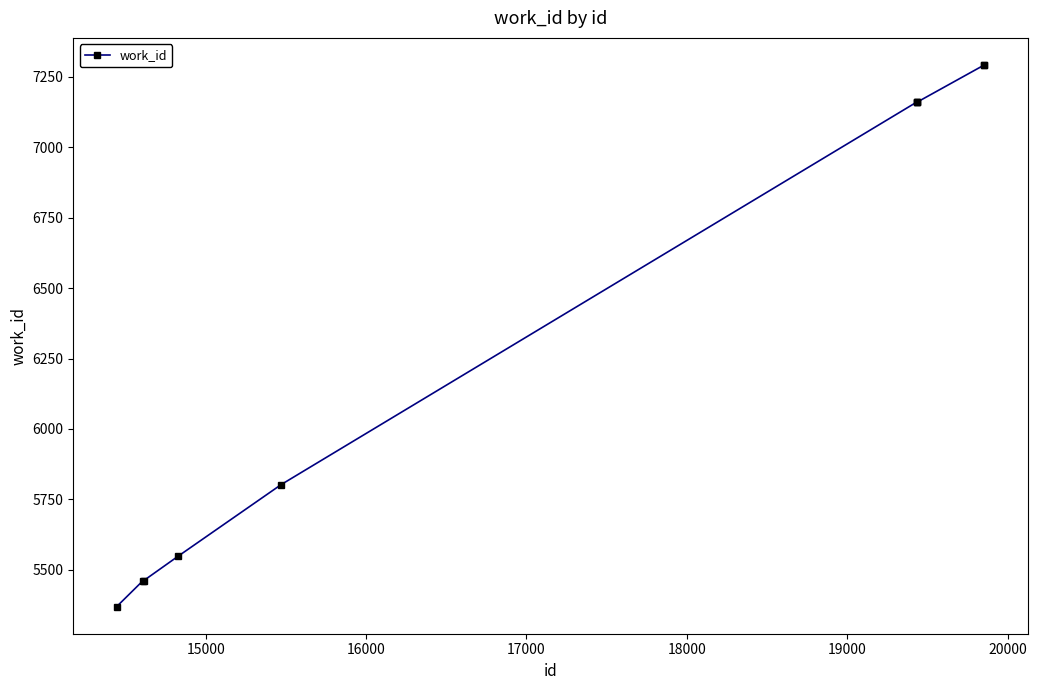

What is the average value?

6370